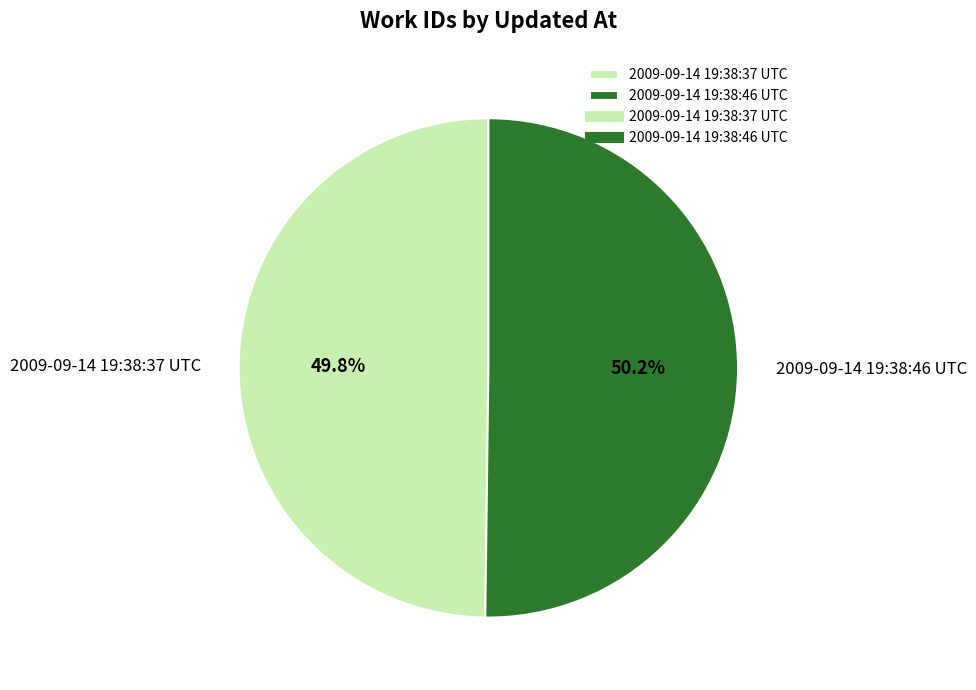

What is the total percentage of 2009-09-14 19:38:46 UTC and 2009-09-14 19:38:37 UTC?

100.0%